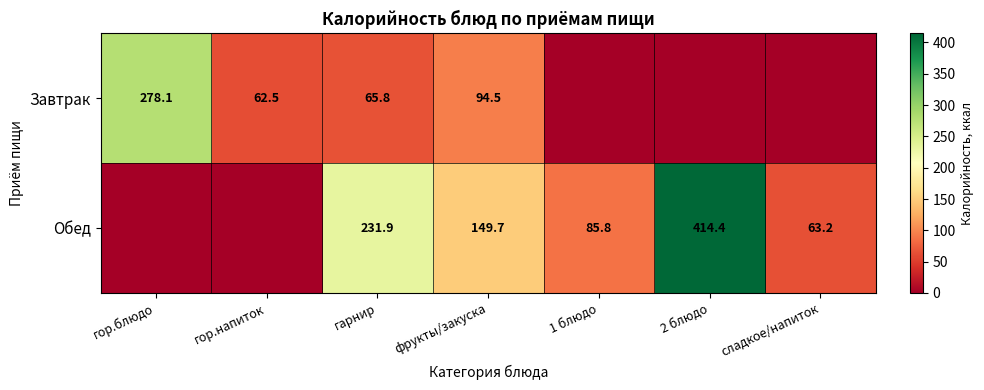

What is the total value across all series at фрукты/закуска?

244.2